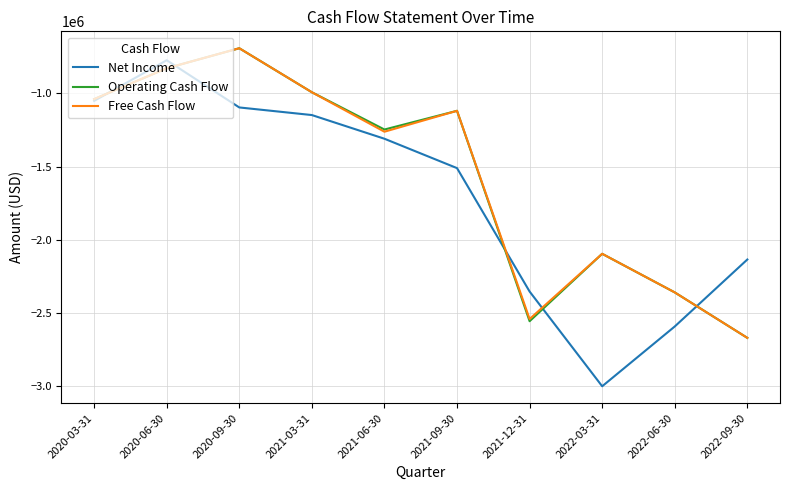

Which series has the widest spread of values?

Net Income